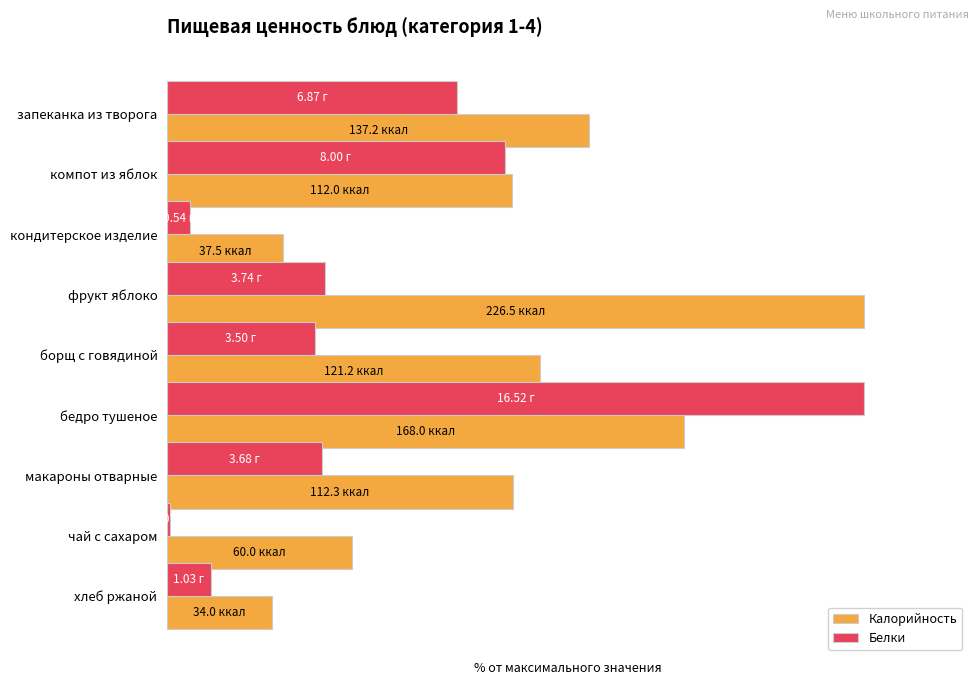

Does the chart contain any negative values?

No